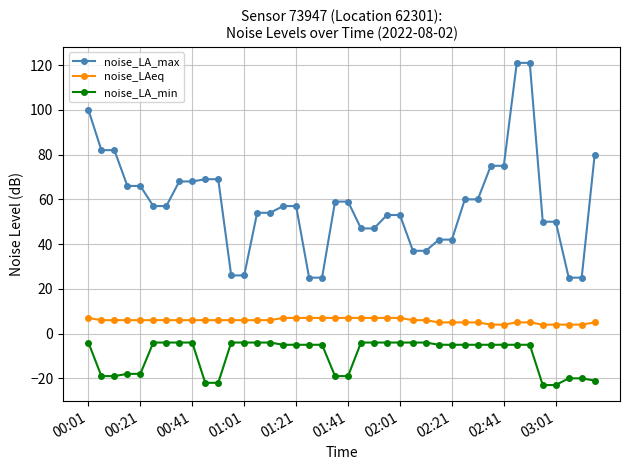

What are all the series names shown in the legend?

noise_LA_max, noise_LAeq, noise_LA_min